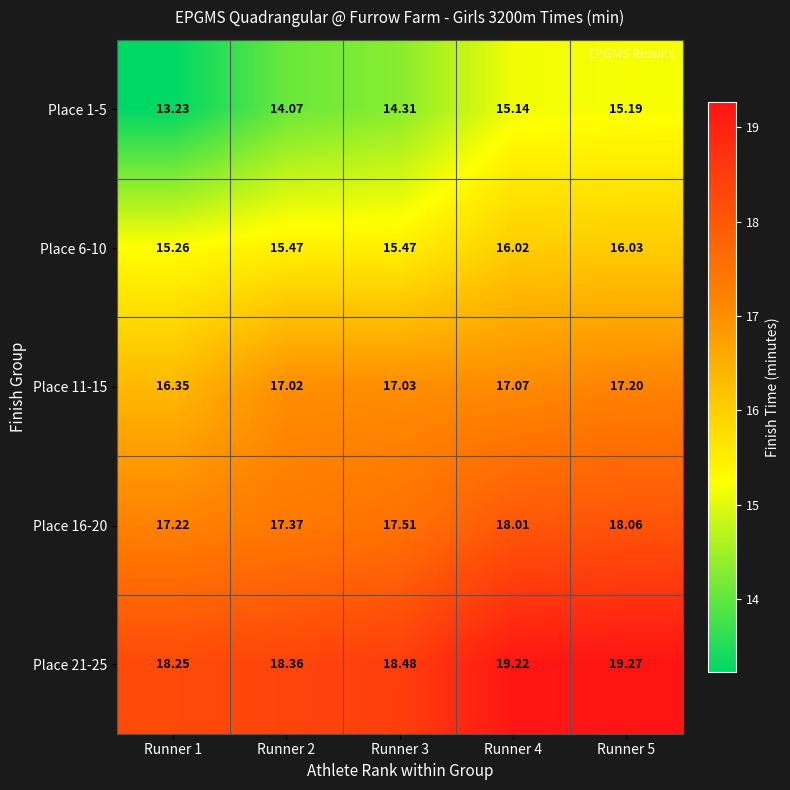

Is the value of Place 1-5 at Runner 3 greater than the value of Place 6-10 at Runner 1?

No